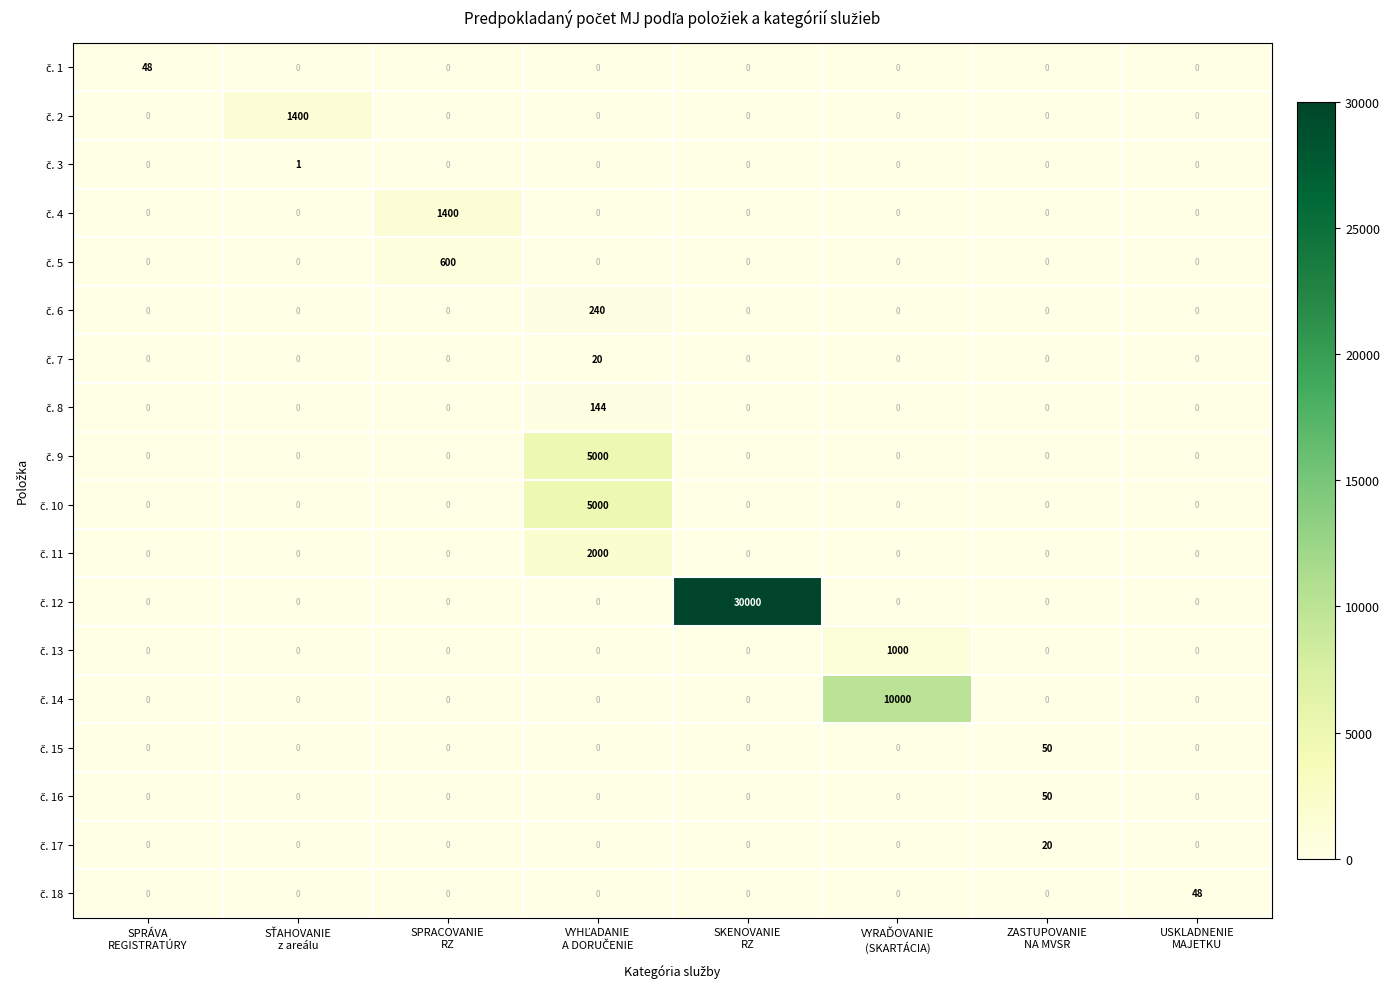

What is the total value across all series at SKENOVANIE
RZ?

30000